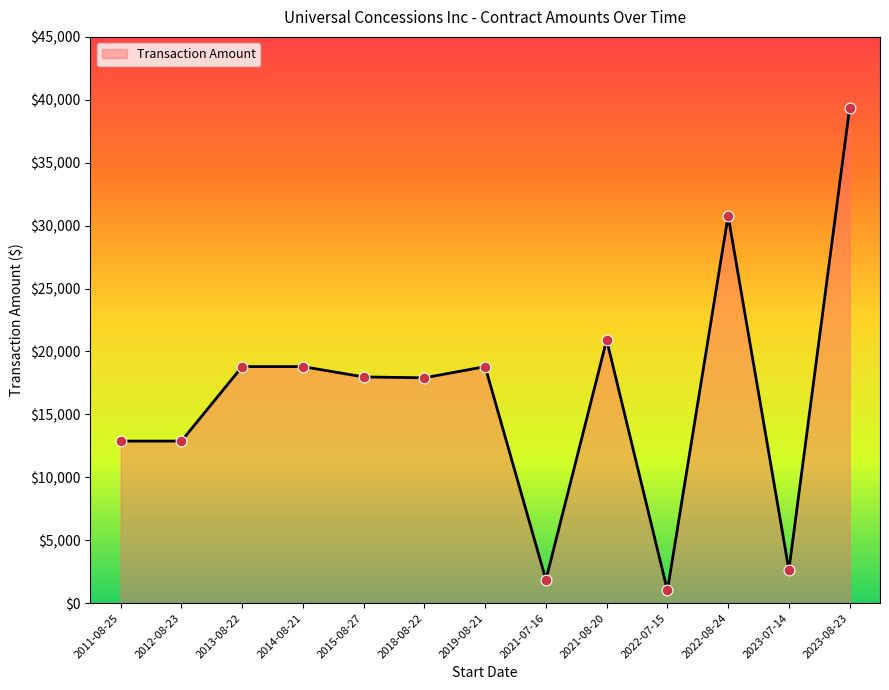

Which has a higher value, 2011-08-25 or 2013-08-22?

2013-08-22